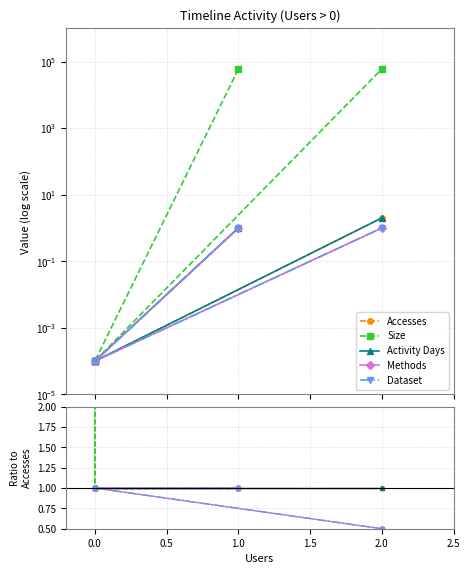

The value of Size at 0.0 is 1.4. True or false?

False